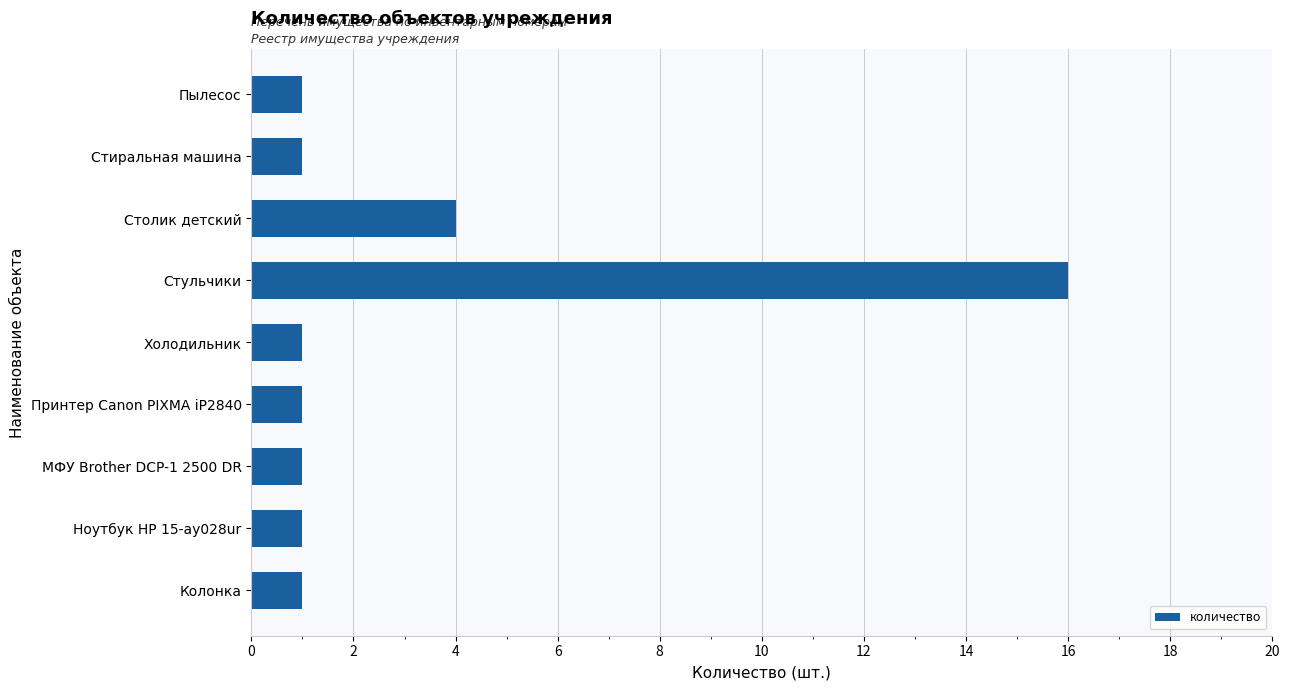

What is the maximum value shown in the chart?

16